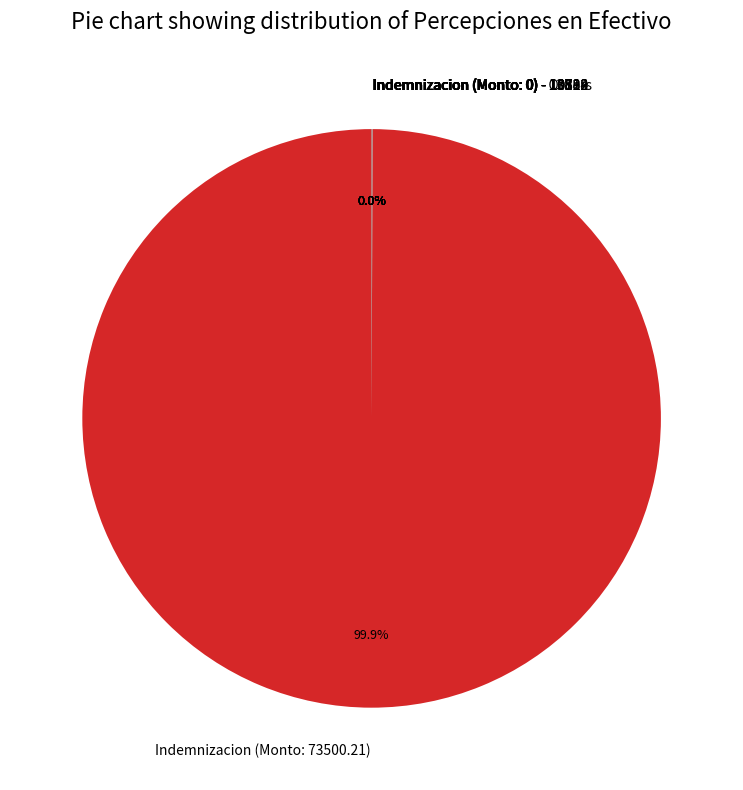

What is the largest slice in the pie chart?

Indemnizacion (Monto: 73500.21)